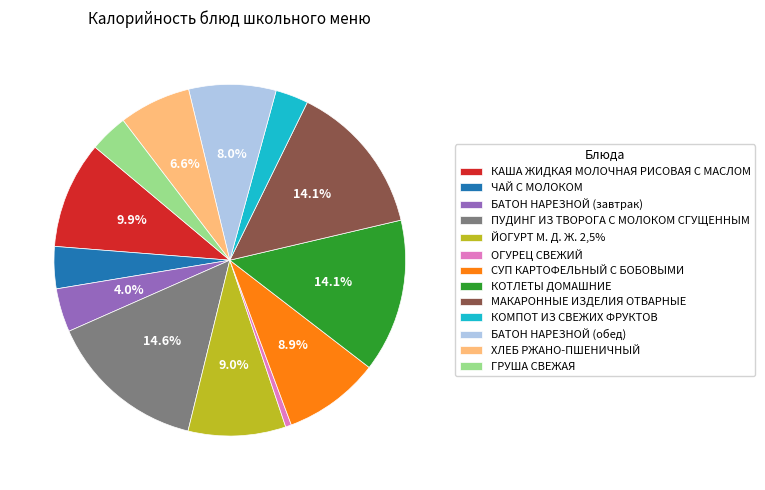

Which slice is the smallest?

ОГУРЕЦ СВЕЖИЙ